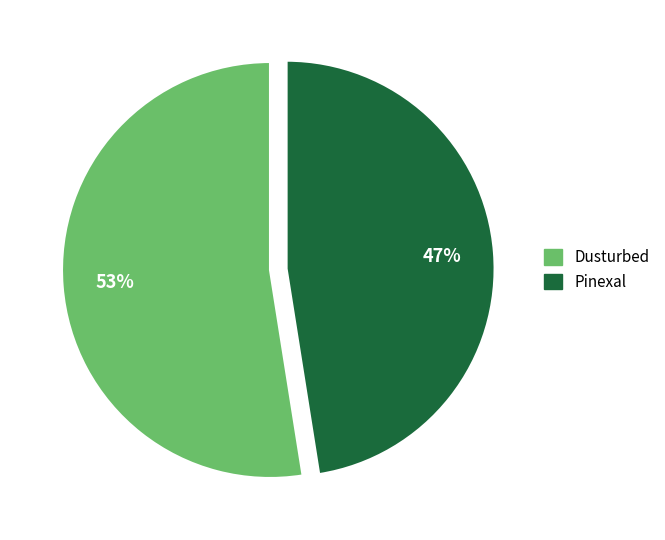

Which slice is the smallest?

Pinexal